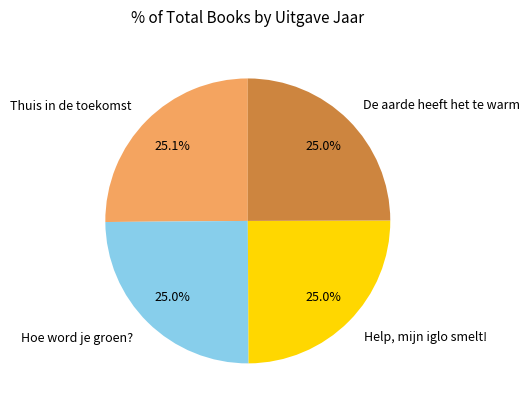

What percentage is the Thuis in de toekomst slice, to the nearest percent?

25%